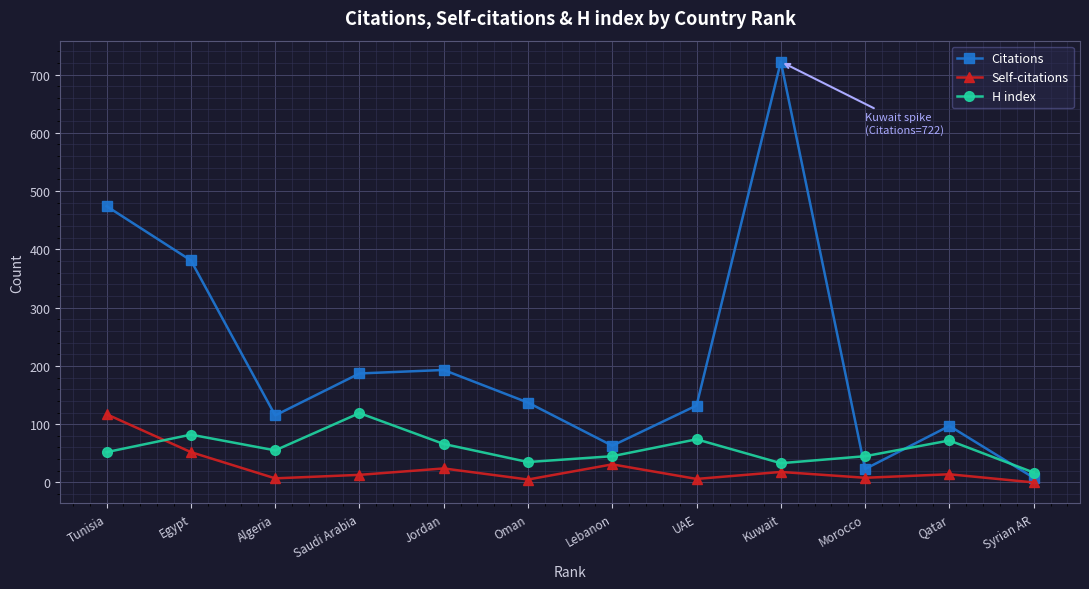

In Self-citations, how many points are higher than both neighbors (excluding endpoints)?

4